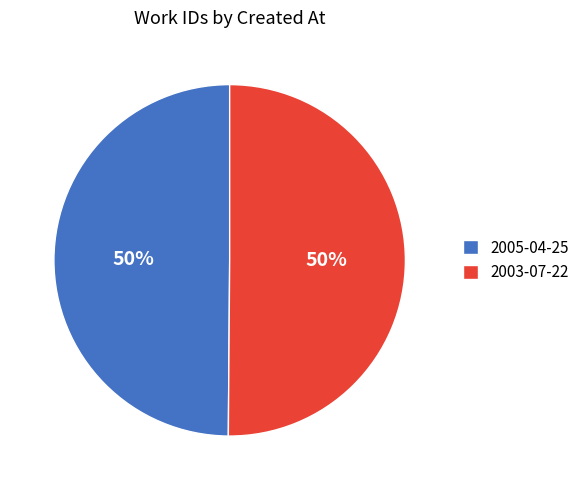

Combined, do 2005-04-25 and 2003-07-22 account for over 50%?

Yes